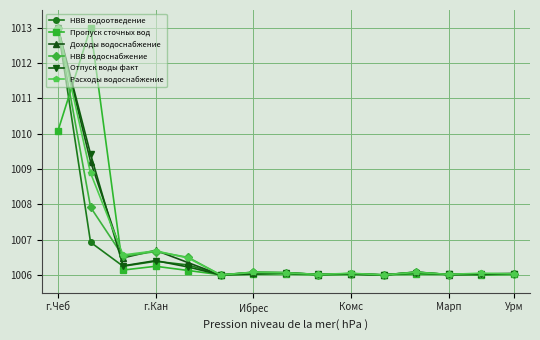

What is the value of the НВВ водоснабжение point at the 7th from the left?

1006.1